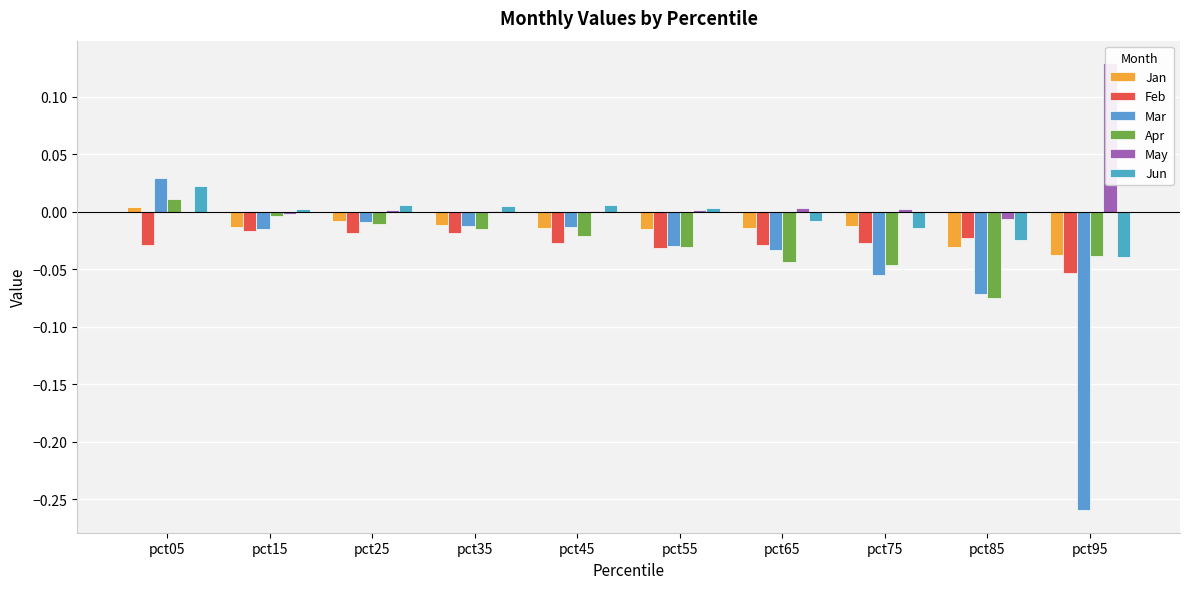

Is it true that Mar equals -0.0 at pct65?

True